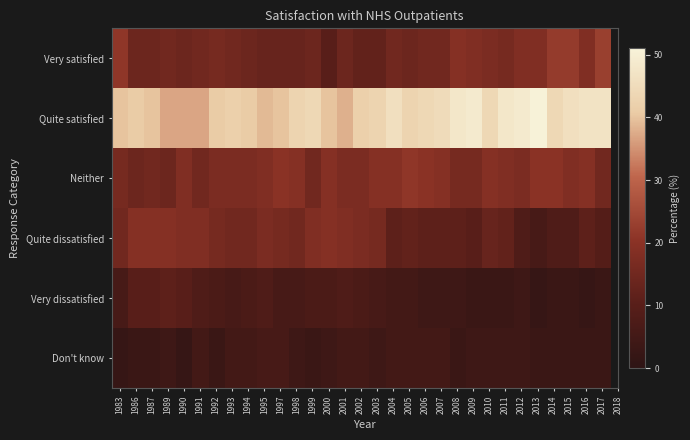

What is the spread (max minus min) of values at 2016?

45